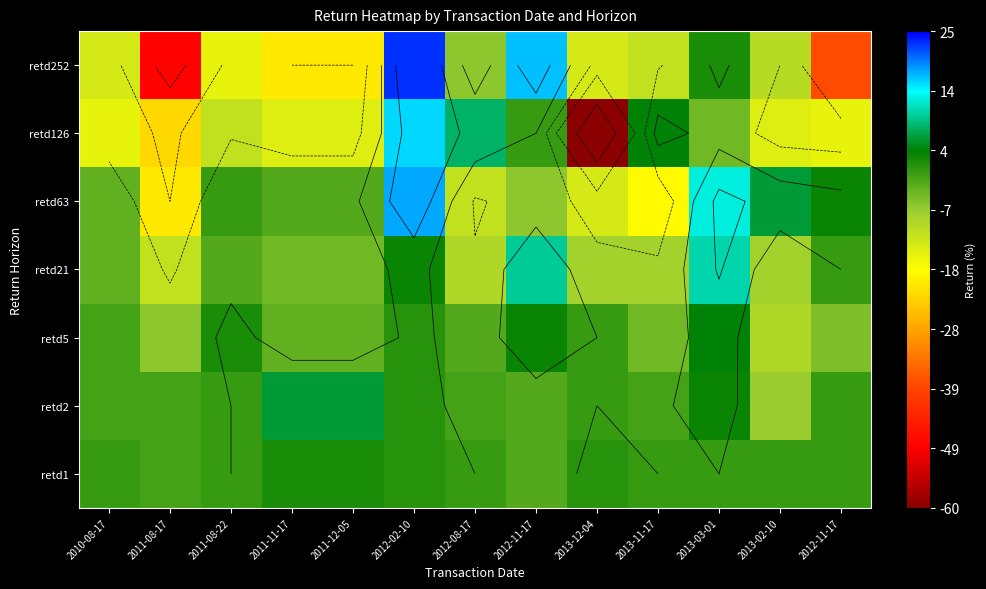

What is the spread (max minus min) of values at 2011-12-05?

26